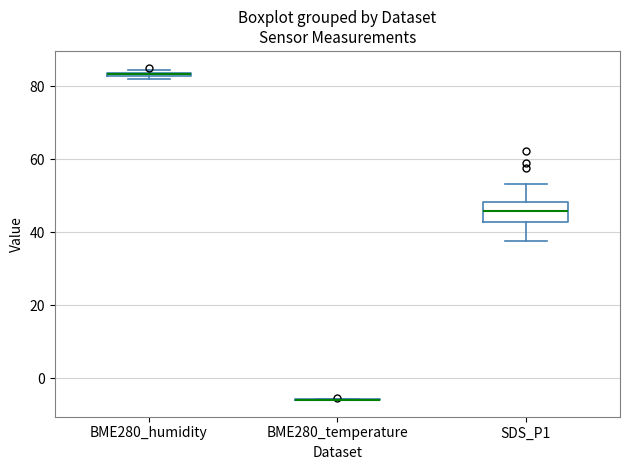

Comparing the boxes themselves (not the whiskers), which one is the tallest?

SDS_P1